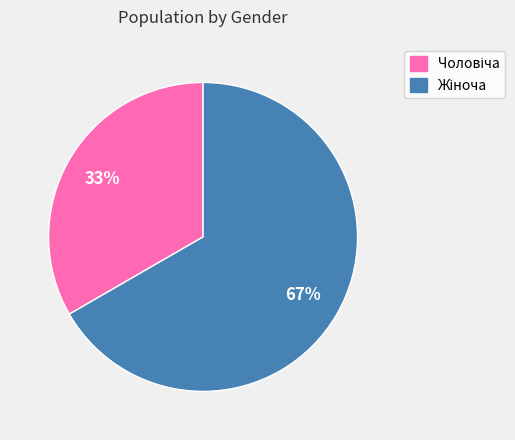

Is there any slice that represents more than half of the pie?

Yes